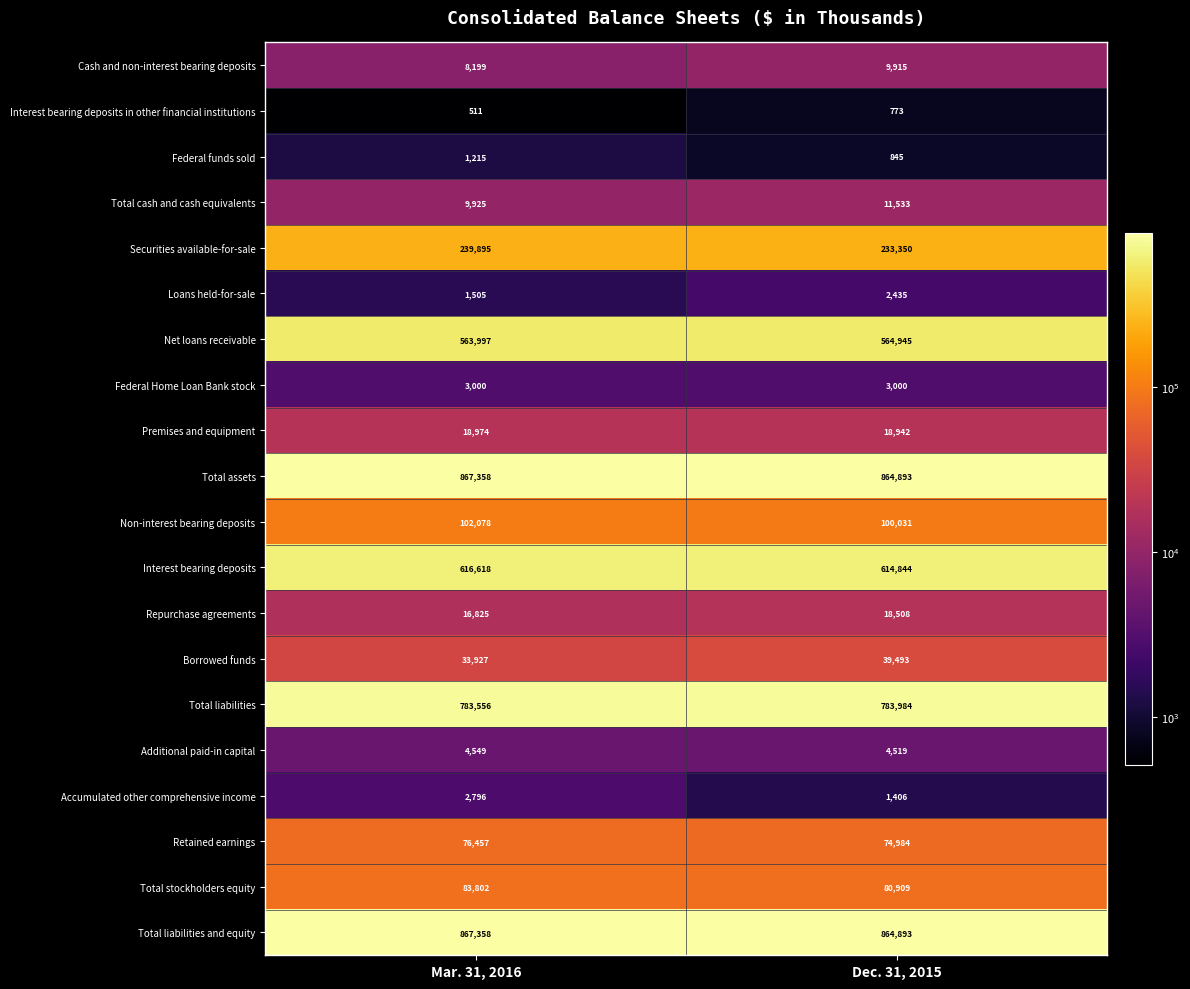

At how many categories does at least one series exceed 304825?

2